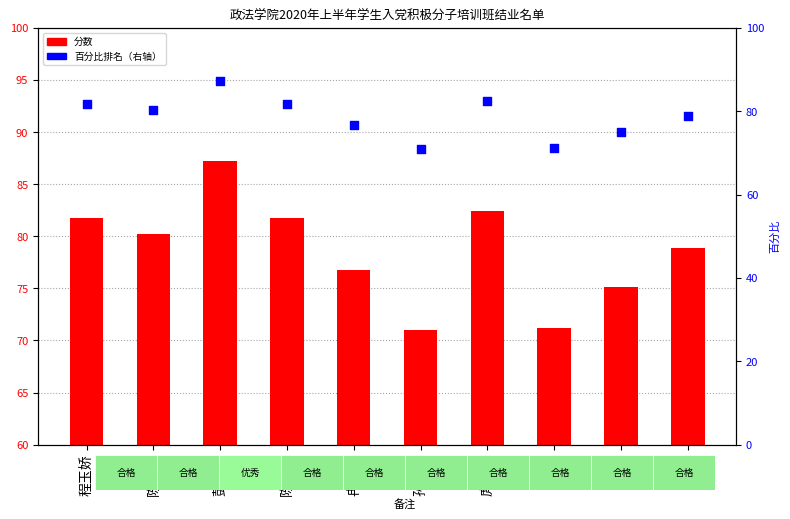

Is the value of 百分比排名 at 孙雨涛 greater than the value of 分数 at 邹莹?

Yes